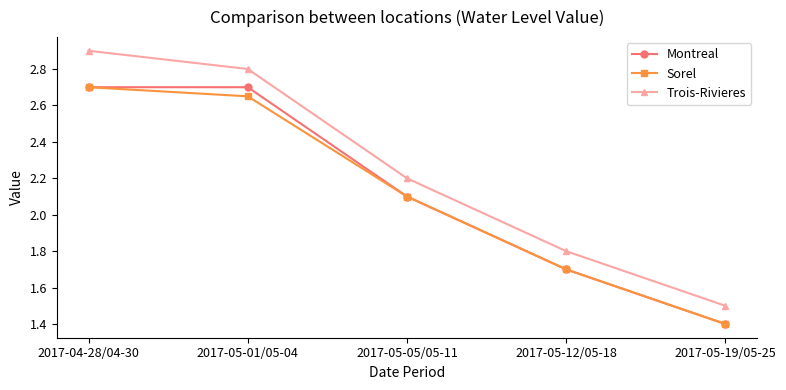

Does the chart display data point markers on the line(s)?

Yes